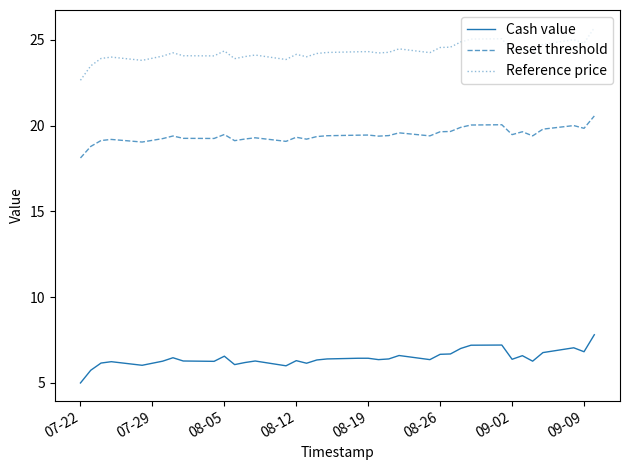

True or false: Cash value and Reference price intersect in this chart.

False